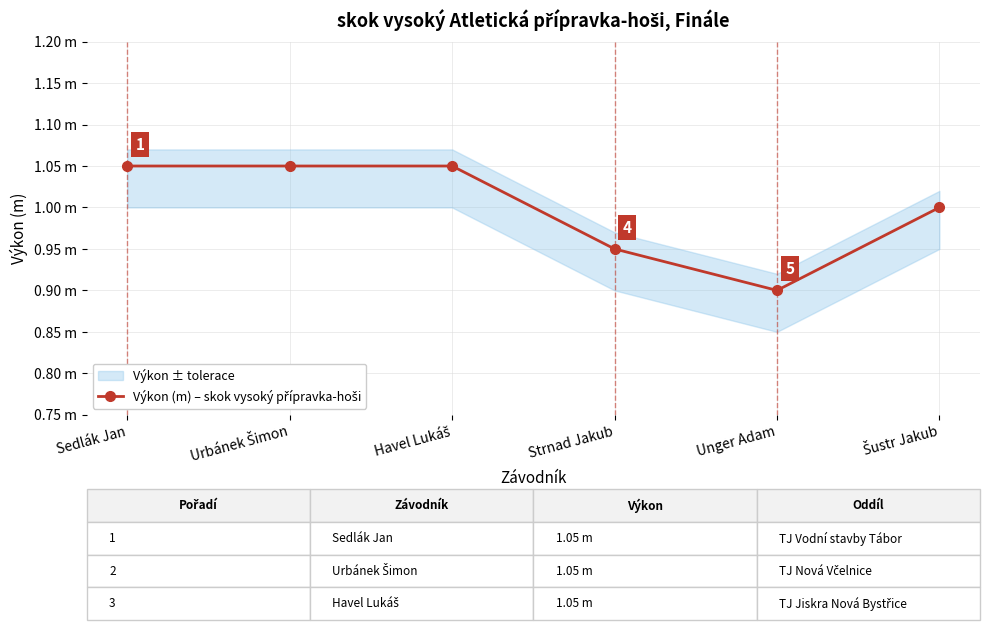

Count the values in the range 0 to 1.

3